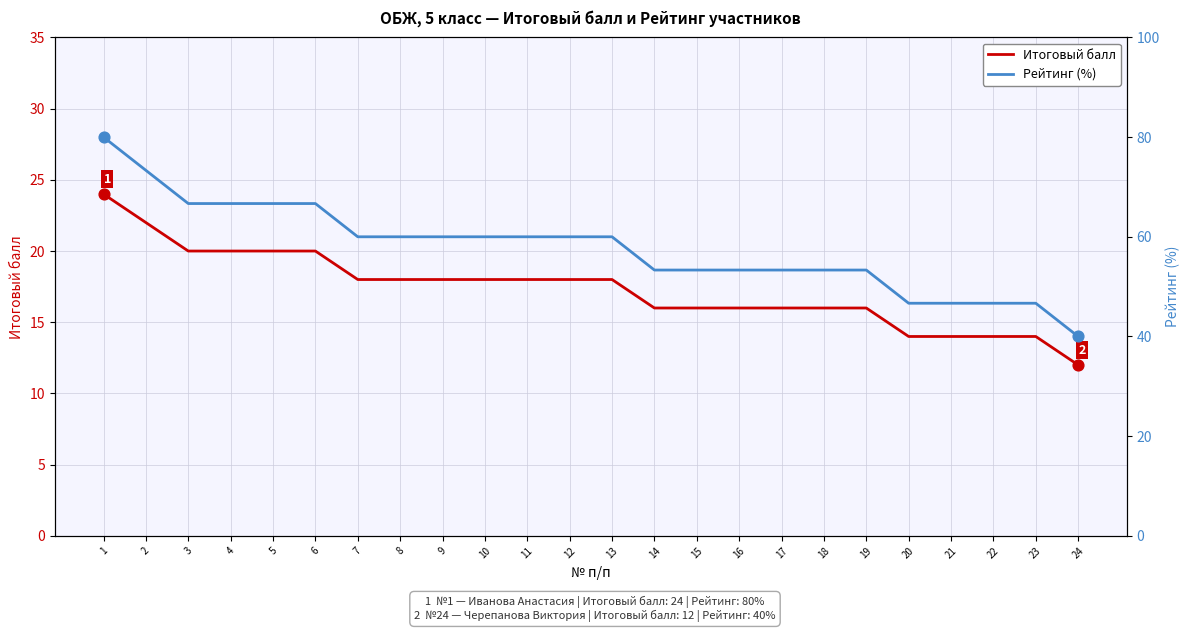

At how many categories does at least one series exceed 20?

24